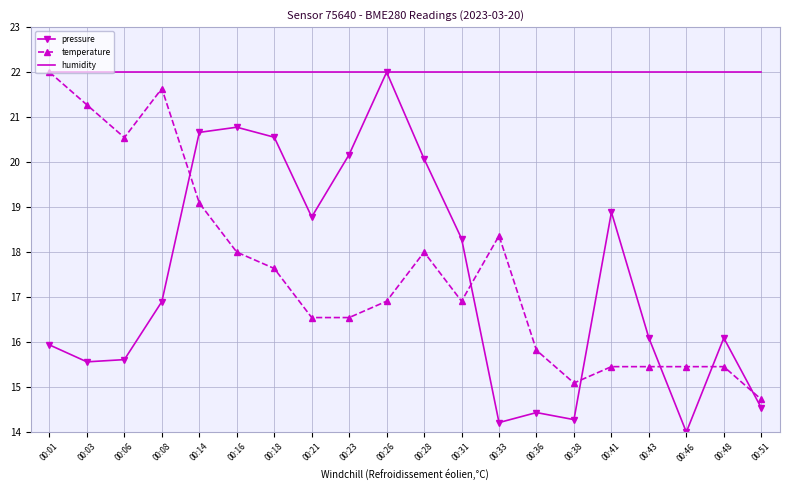

At how many categories does at least one series exceed 14?

20